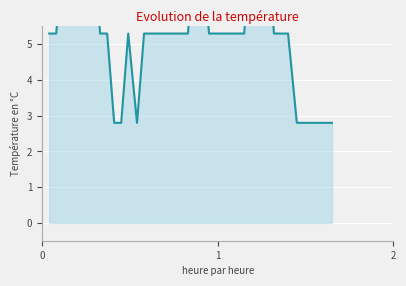

What is the maximum value shown in the chart?

7.8